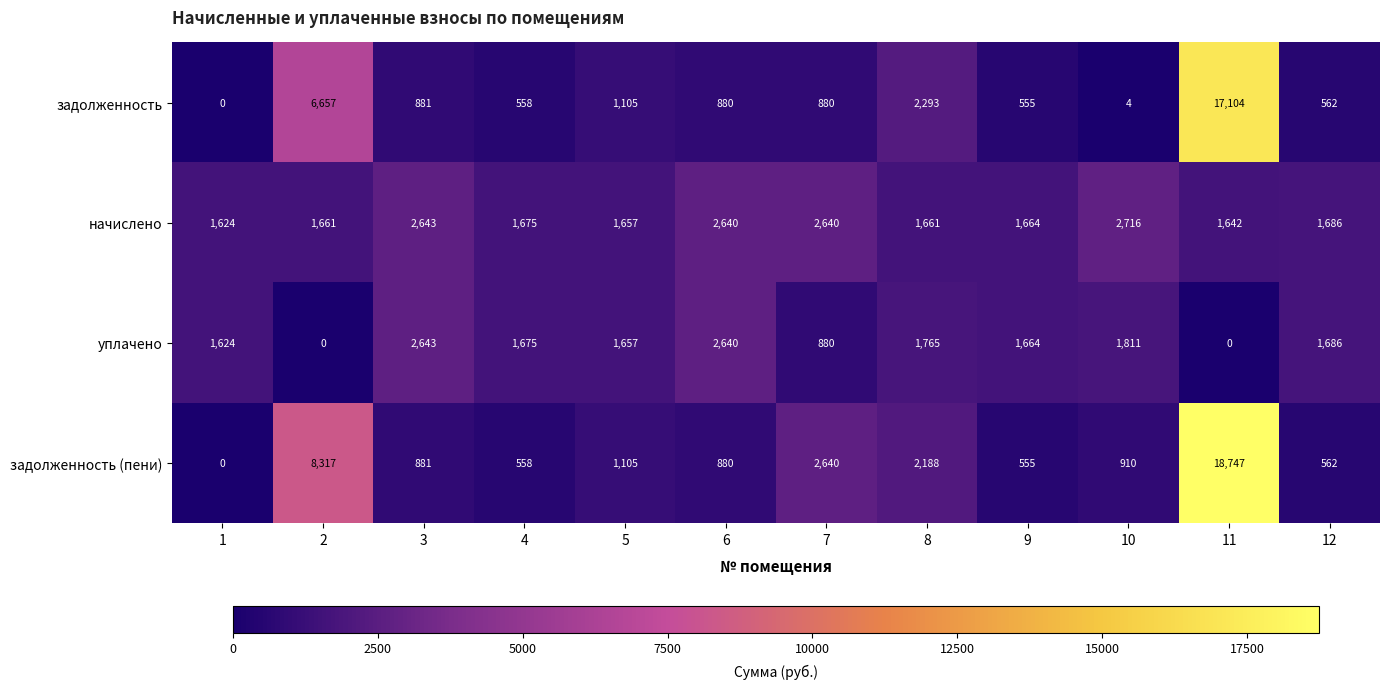

Which series has the largest total across all categories?

задолженность (пени)